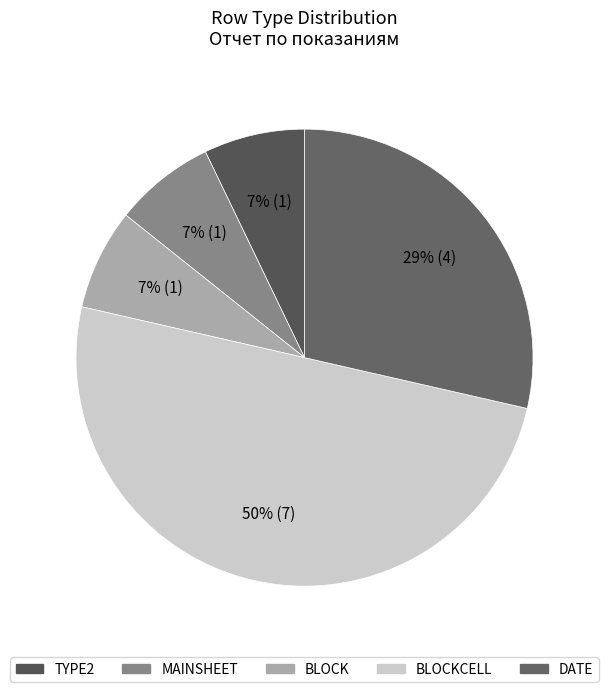

Count the number of slices in the pie.

5